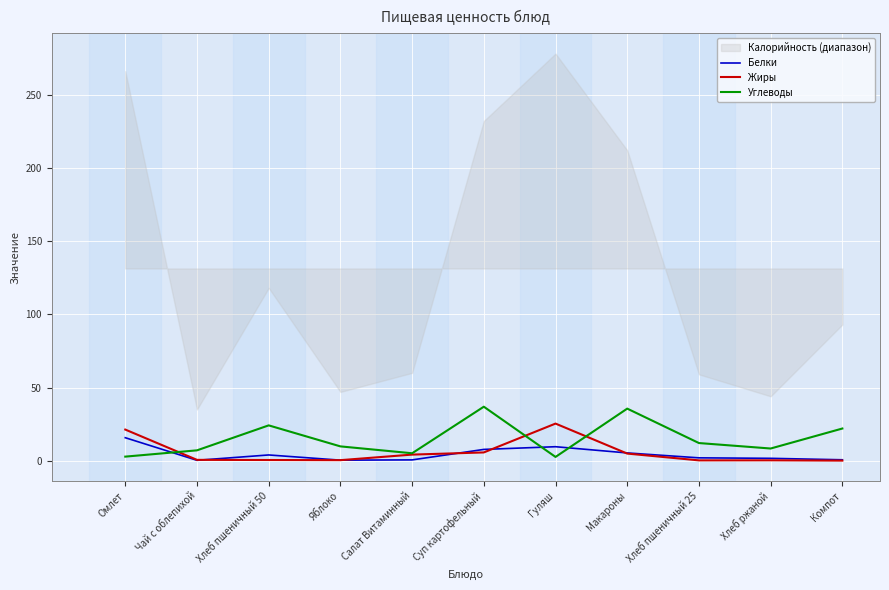

What value does the Белки series have at Омлет?

15.7